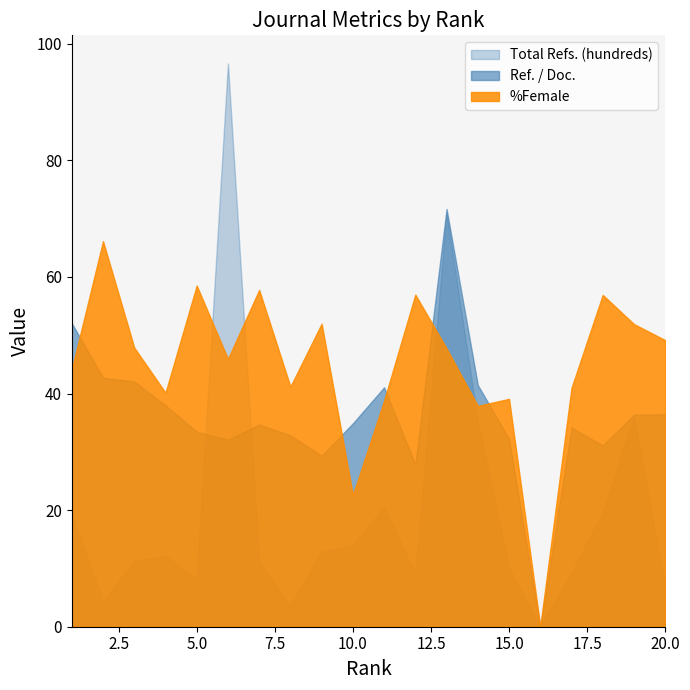

List the series in order of their overall mean, lowest first.

Total Refs. (hundreds), Ref. / Doc., %Female